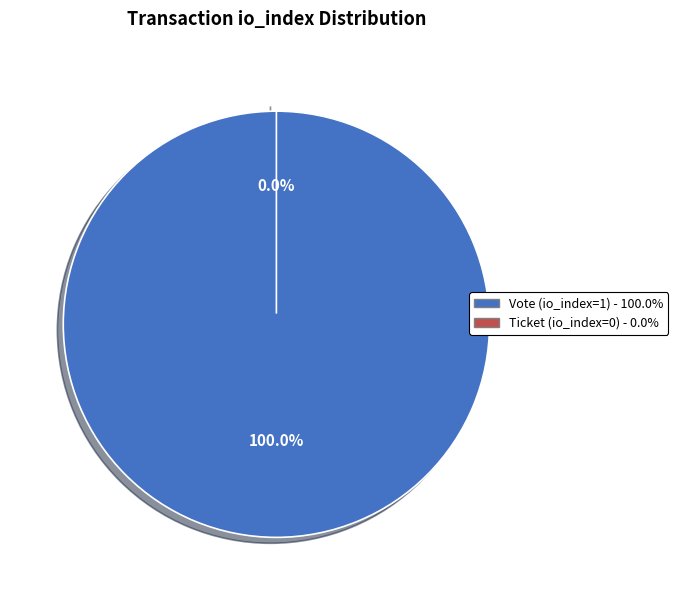

Count the number of slices in the pie.

2